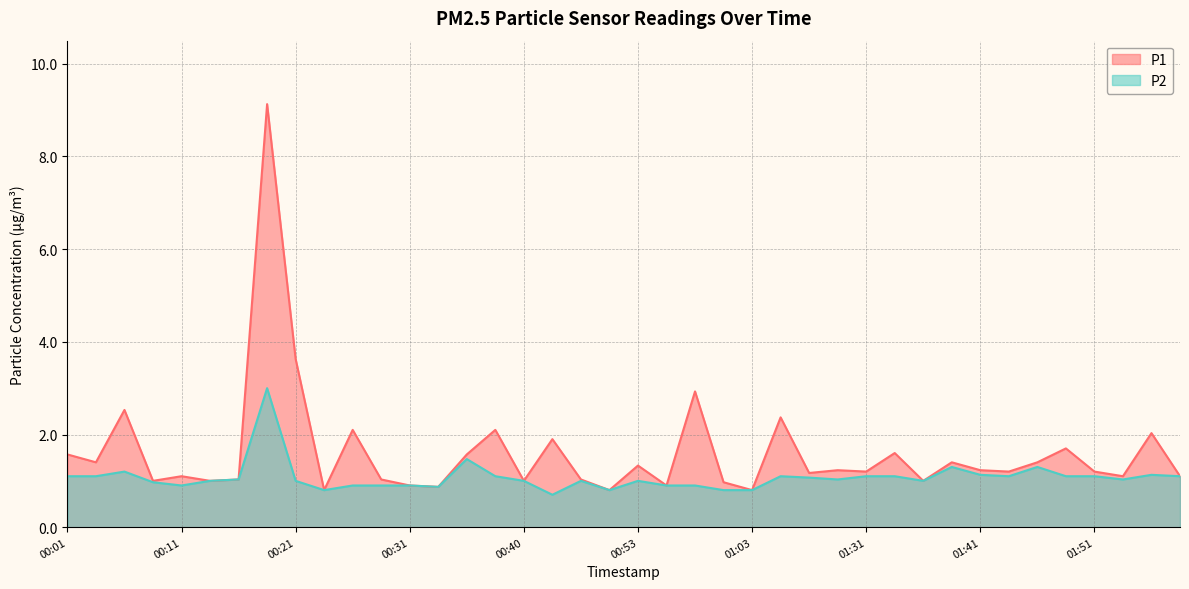

At how many categories does at least one series exceed 5?

1